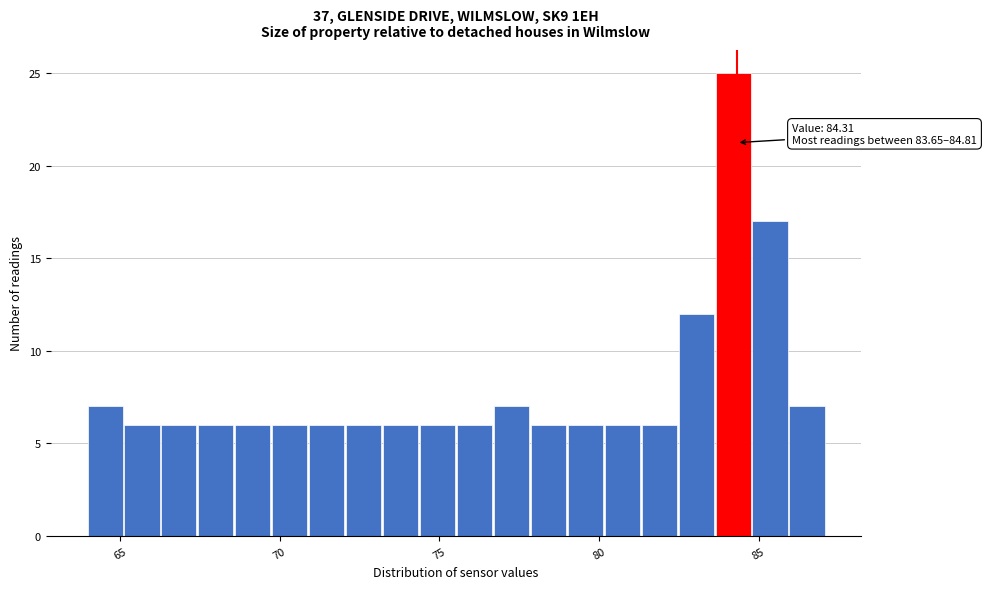

Around what value on the x-axis is the tallest bar? Give the approximate position of its centre, as read against the axis.

84.0